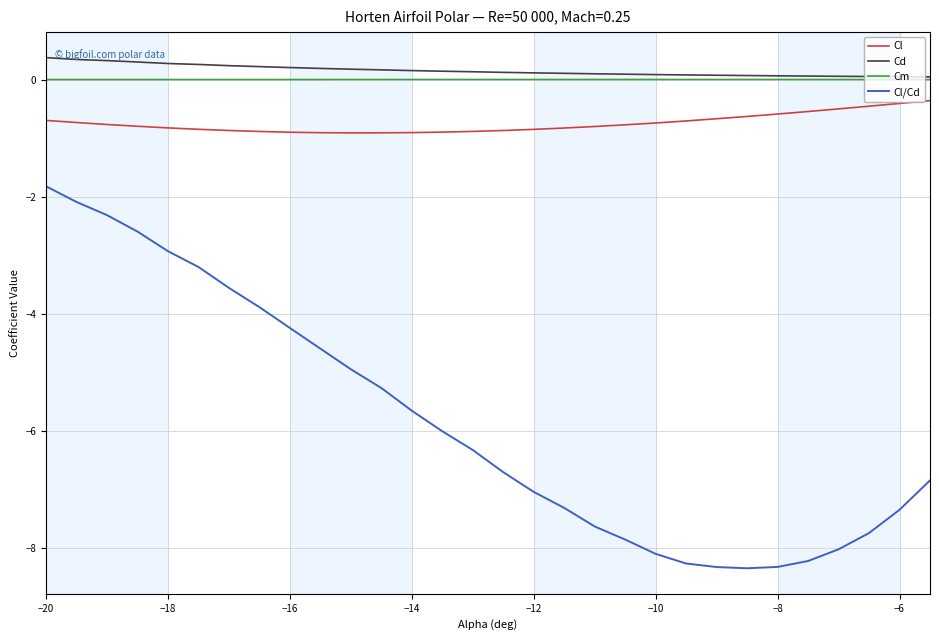

Which series has the widest spread of values?

Cl/Cd